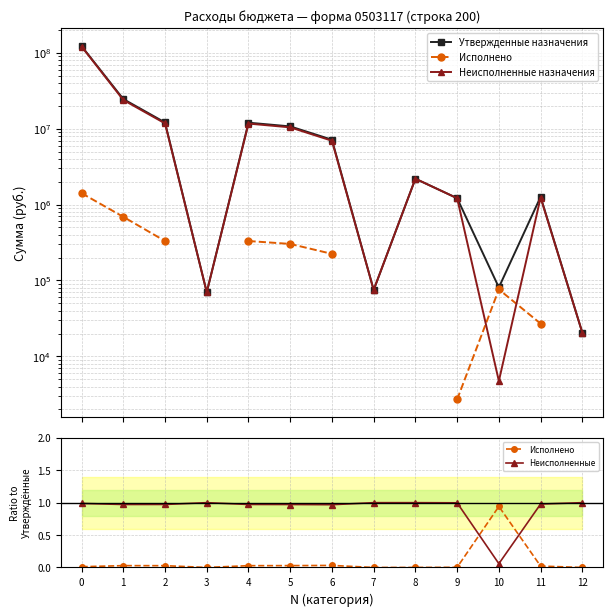

What is the total value across all series at 12?

41001.0